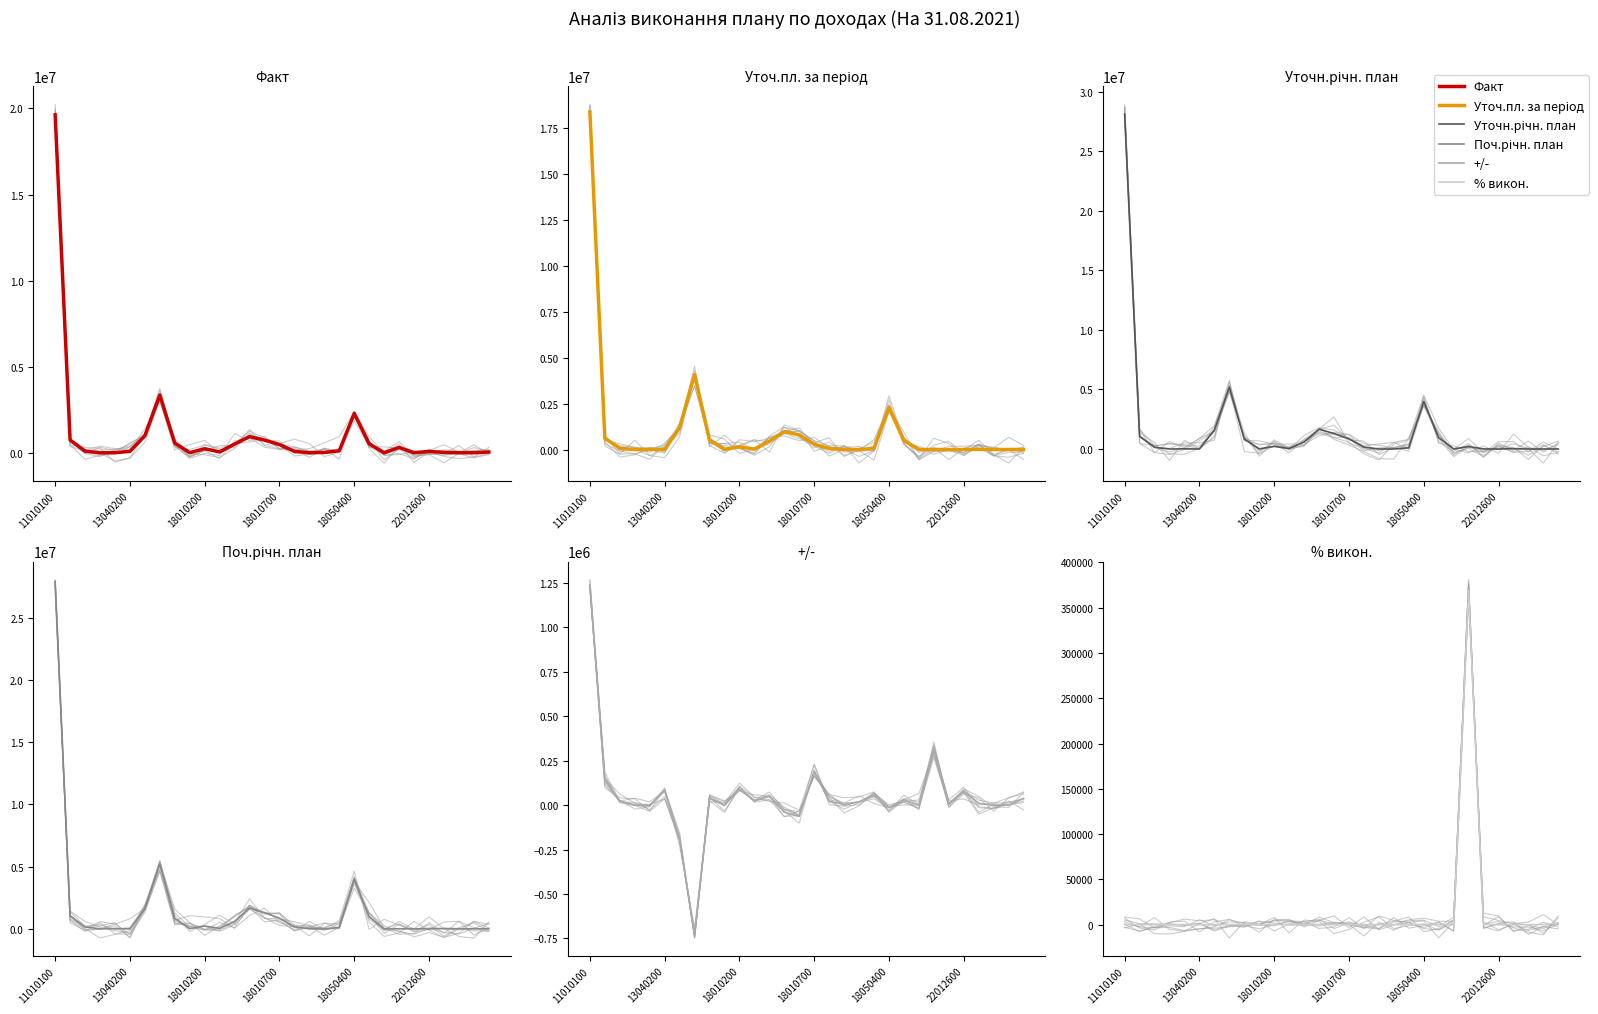

What is the maximum value for Уточ.пл. за період?

18390009.0